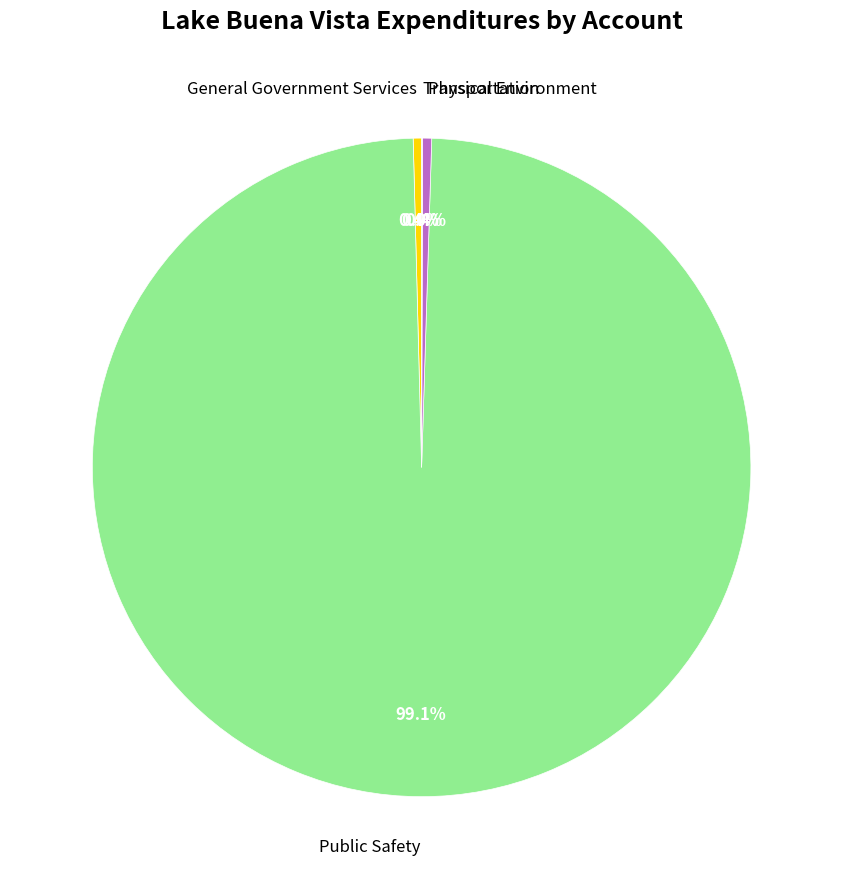

Do Public Safety and Physical Environment together represent more than half of the pie?

Yes